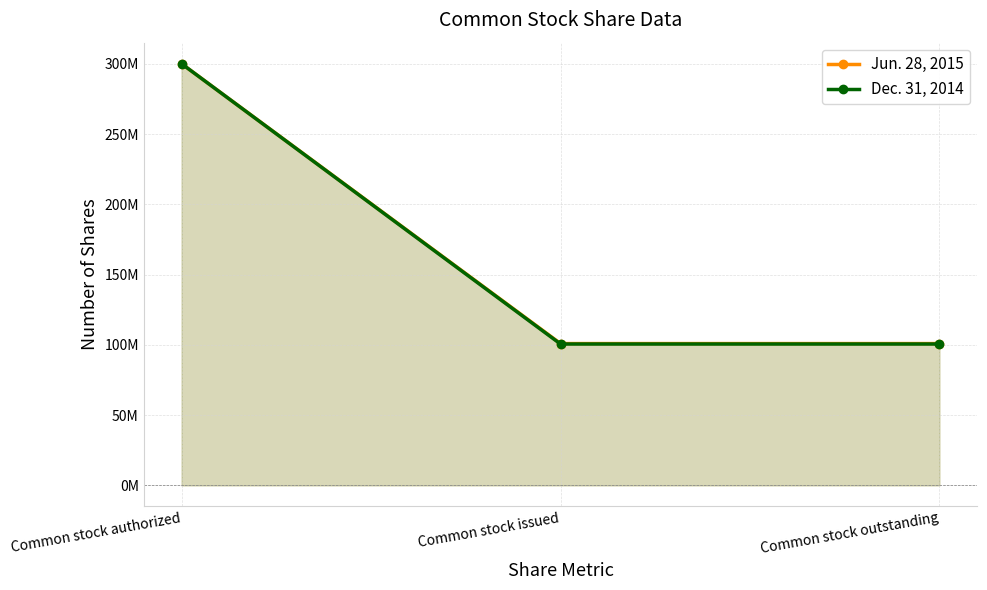

At which label is Dec. 31, 2014 closest to 200301500?

Common stock authorized